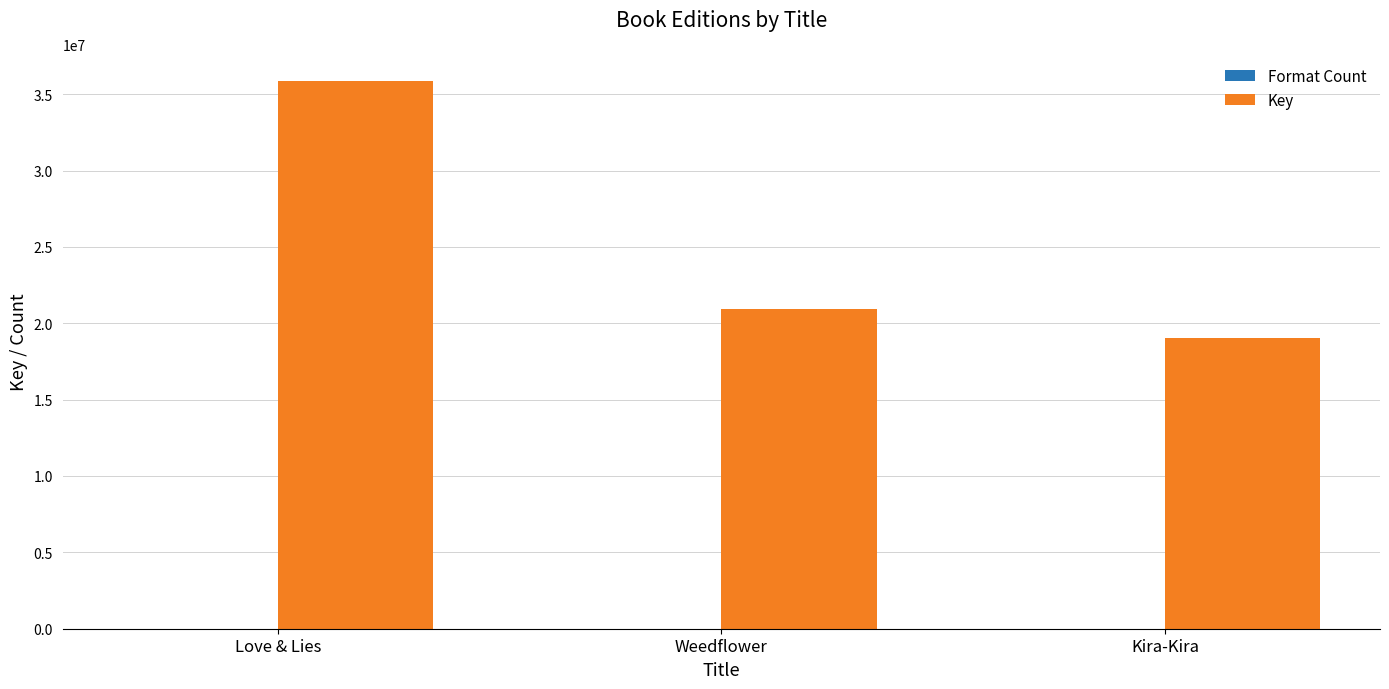

Which series has the largest total across all categories?

Key